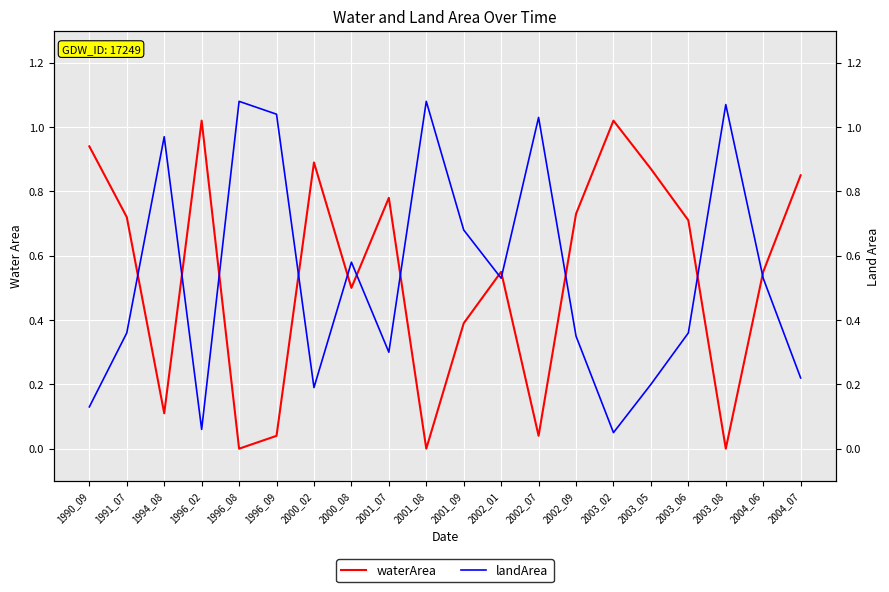

True or false: landArea has a value of 1.6 at 1994_08.

False